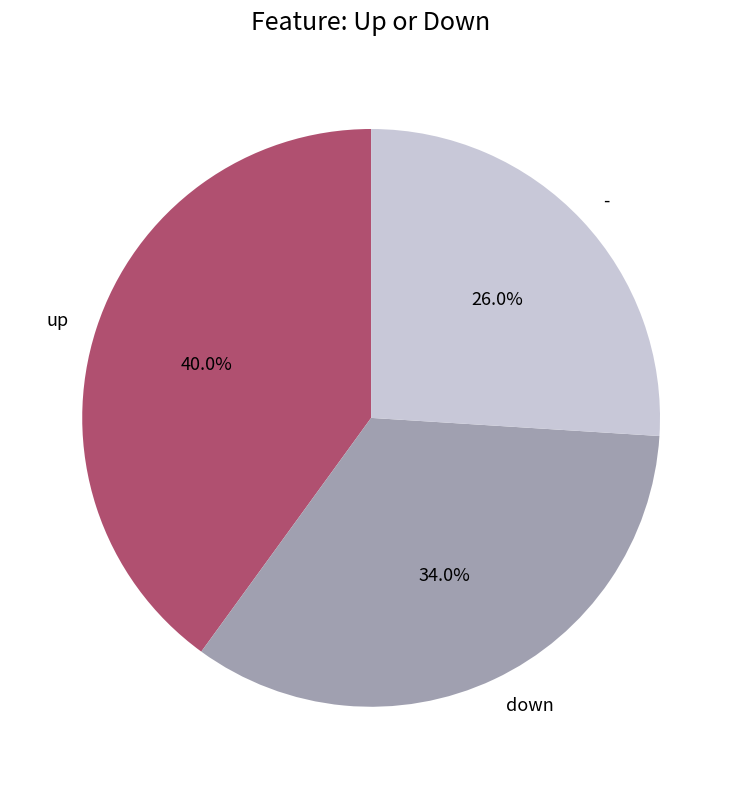

To the nearest percent, what percentage of the pie is -?

26%